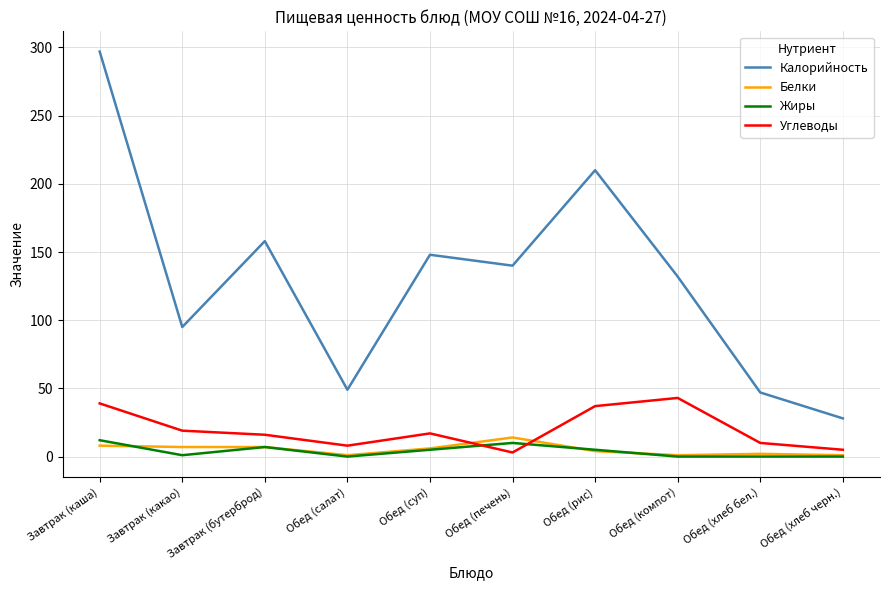

True or false: Калорийность and Белки intersect in this chart.

False